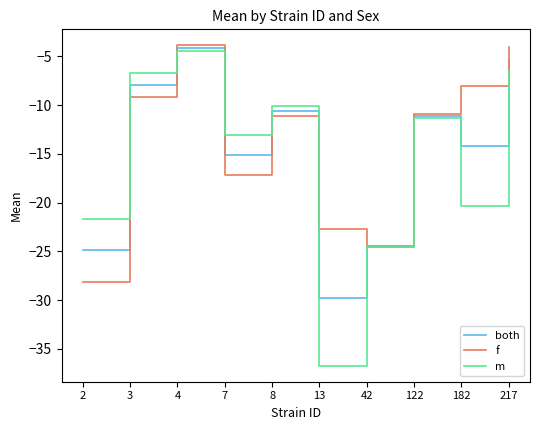

At 2, list the series in order from largest to smallest.

m, both, f